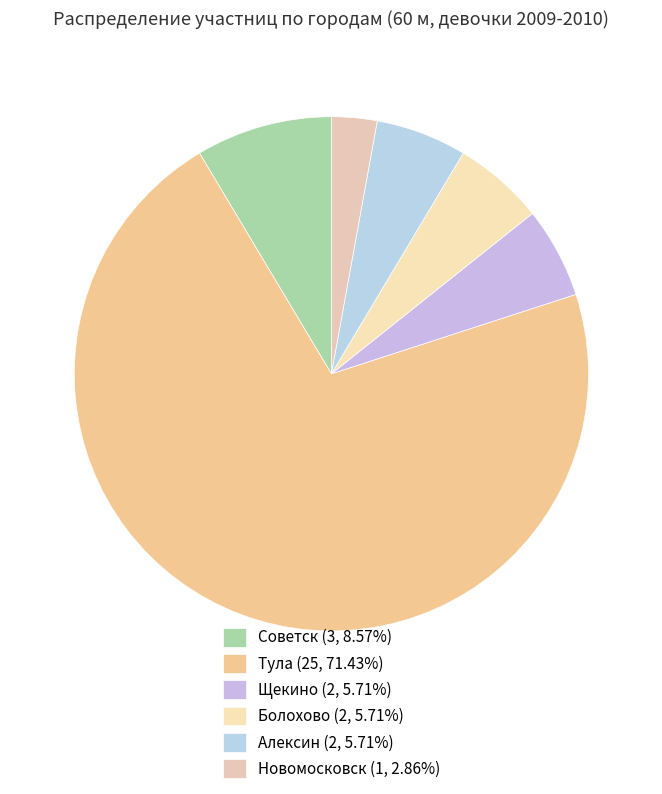

How many slices are in this pie chart?

6